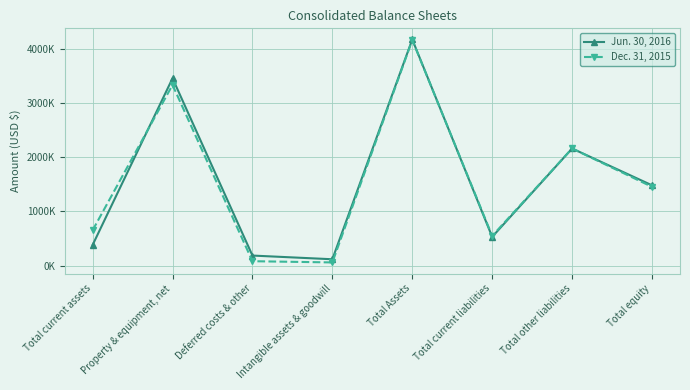

Is this an area chart (filled region under the line)?

No